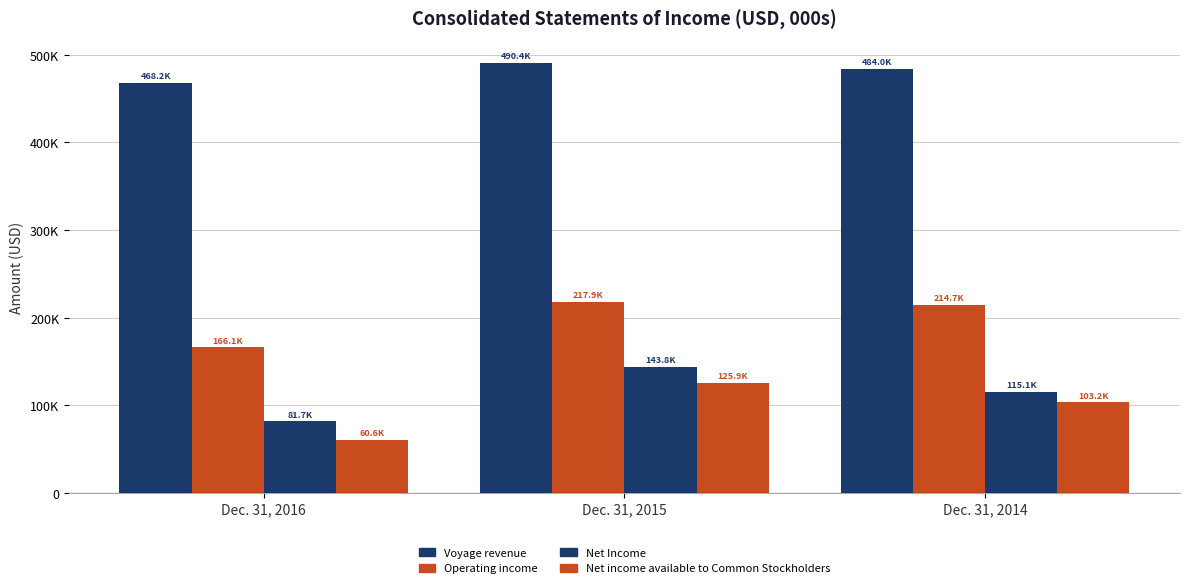

What is the highest value of the Operating income series?

217913